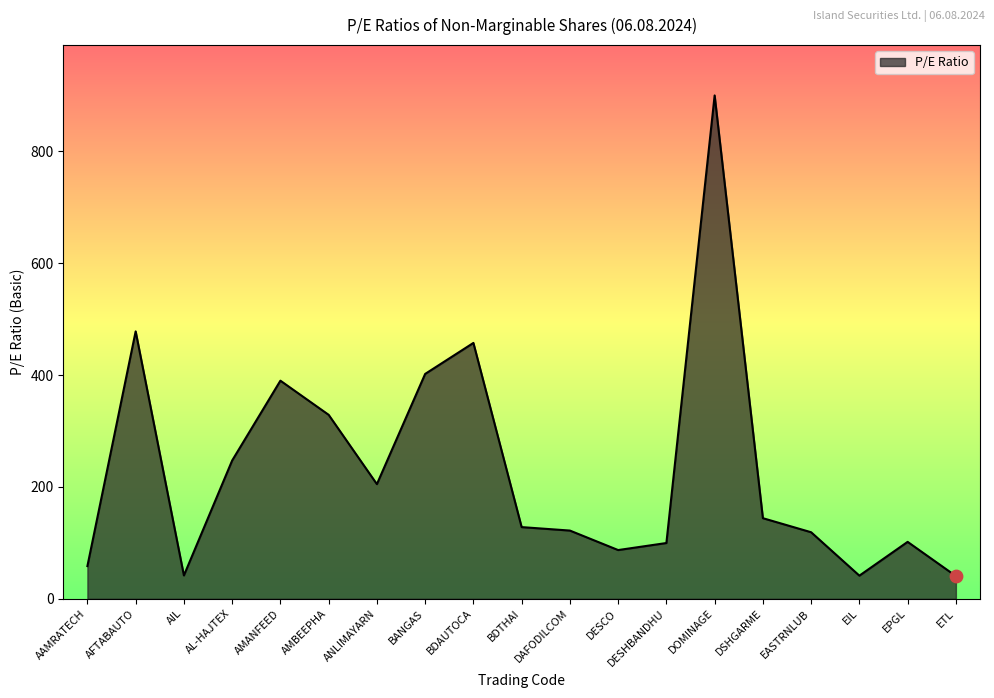

Between AMBEEPHA and EASTRNLUB, which is larger?

AMBEEPHA